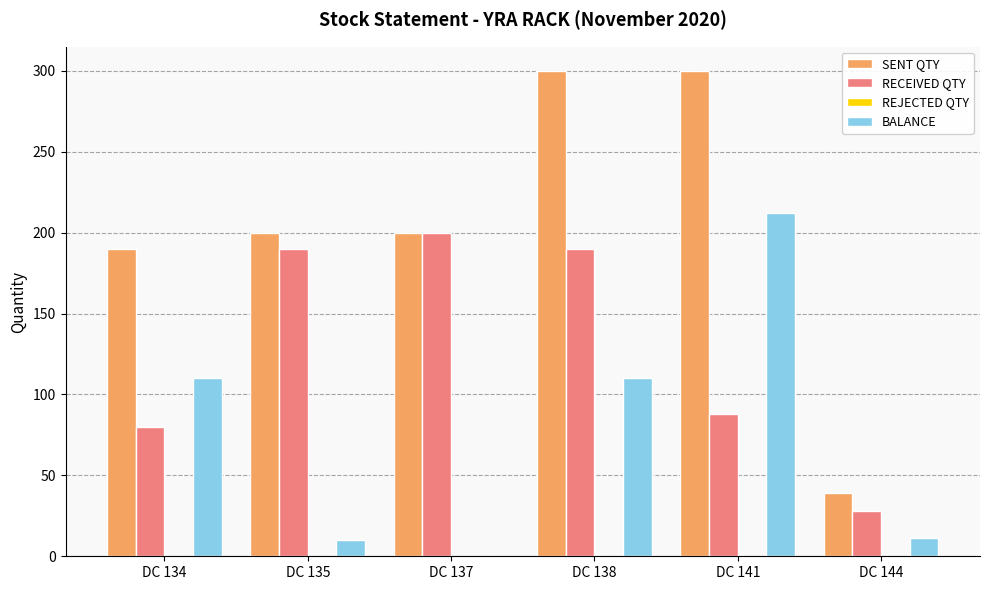

What is the sum of all SENT QTY values?

1229